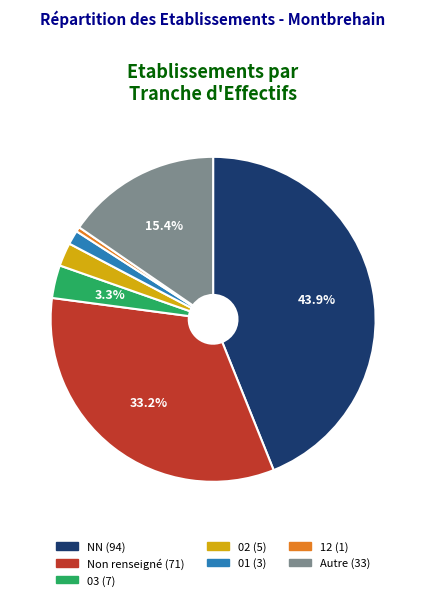

Does any single category account for the majority?

No